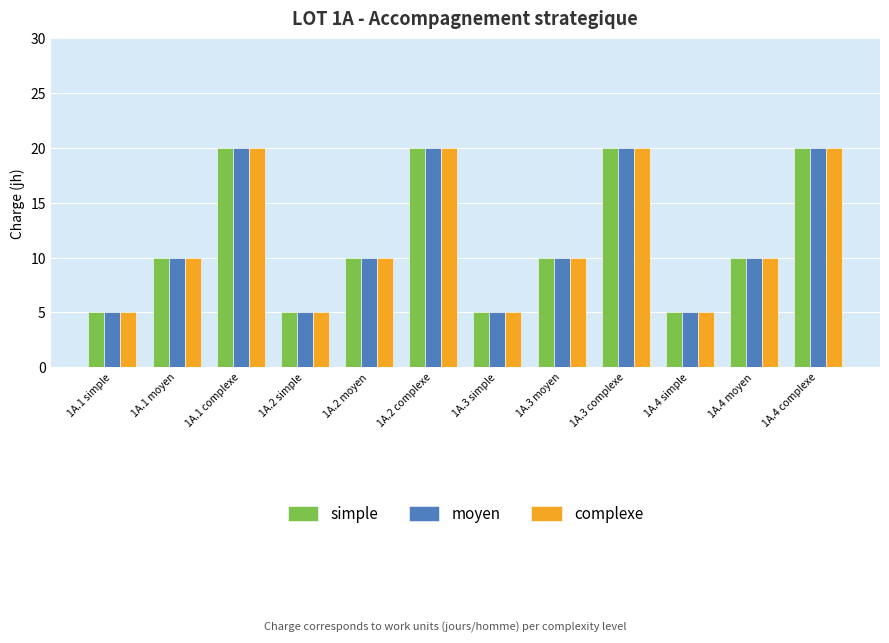

What is the greatest value displayed?

20